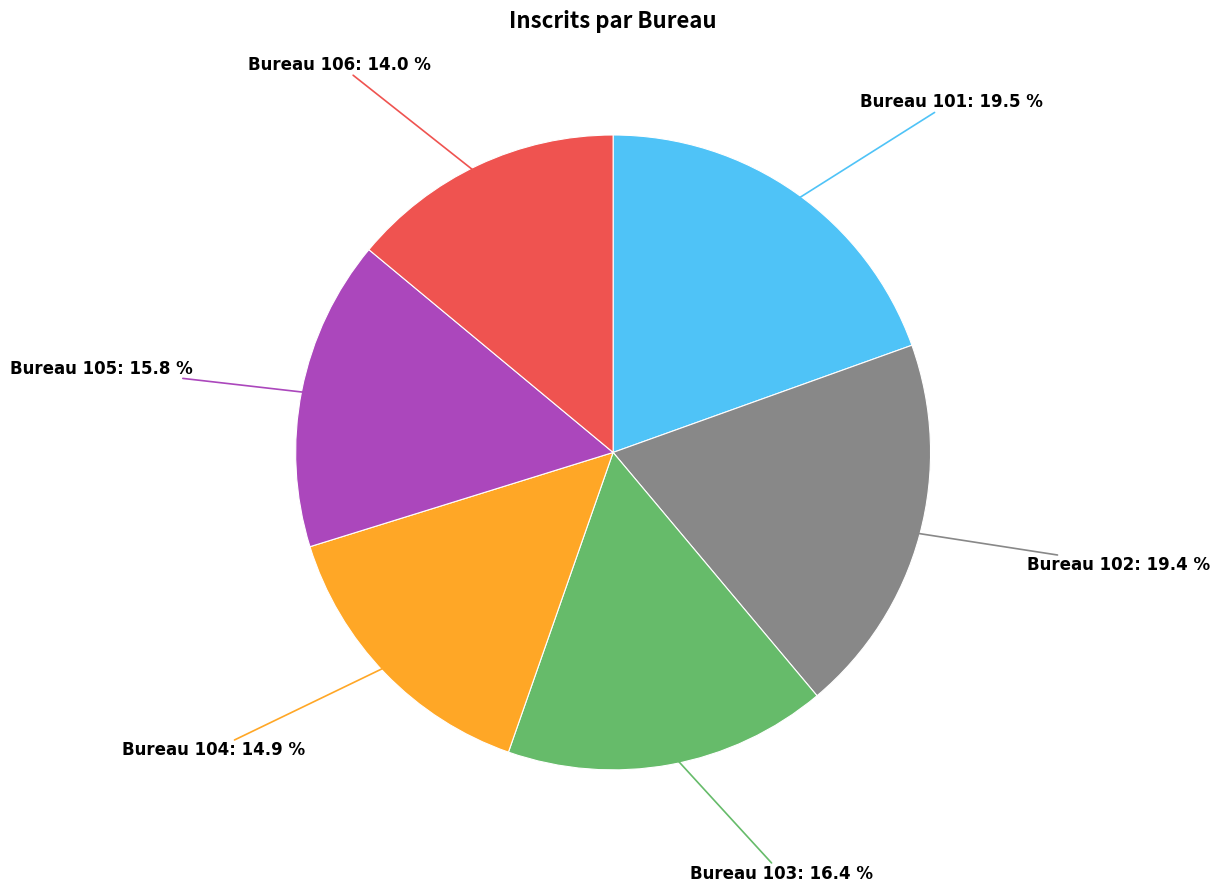

Is there any slice that represents more than half of the pie?

No